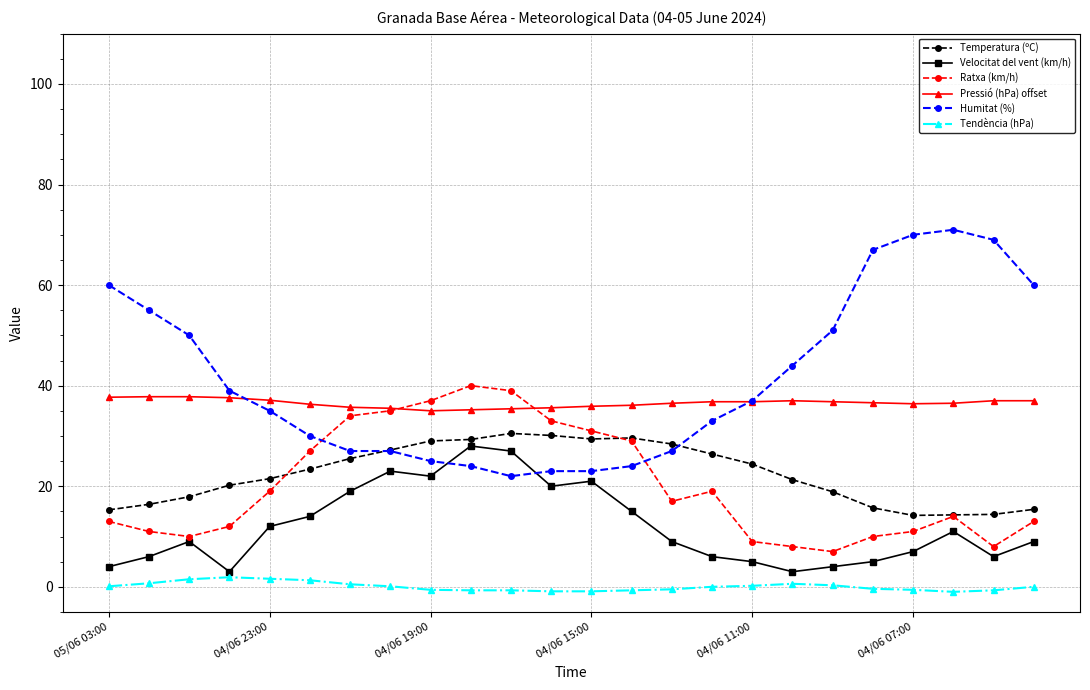

How many categories are shown in the chart?

24